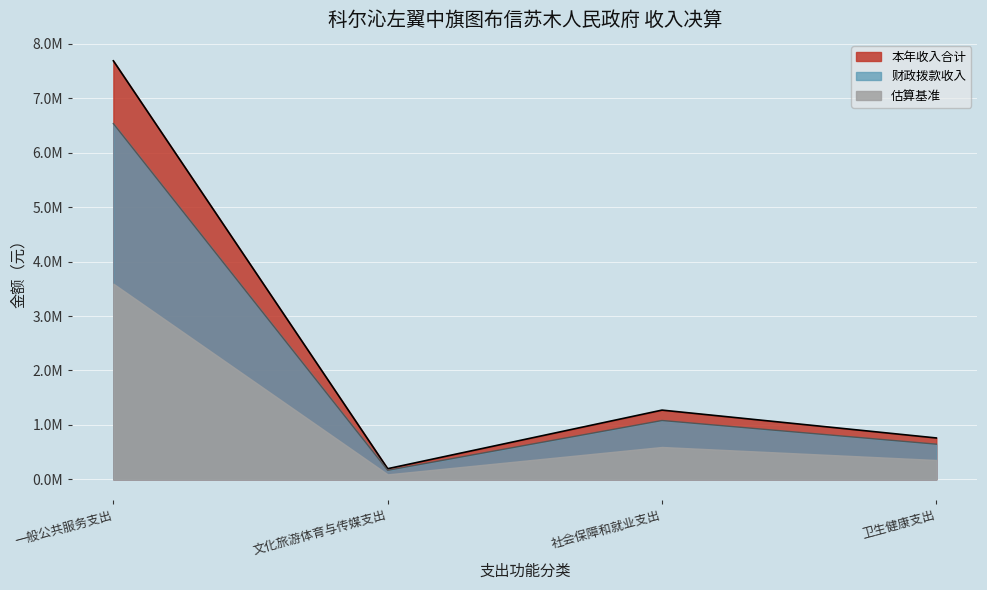

Rank the series by their average value, from highest to lowest.

本年收入合计, 财政拨款收入, 估算基准